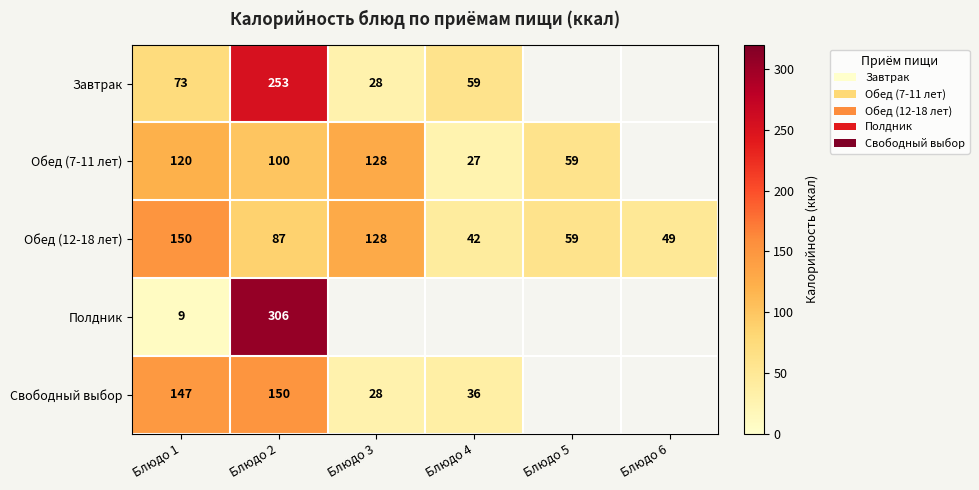

What is the average value of the Обед (12-18 лет) series?

86